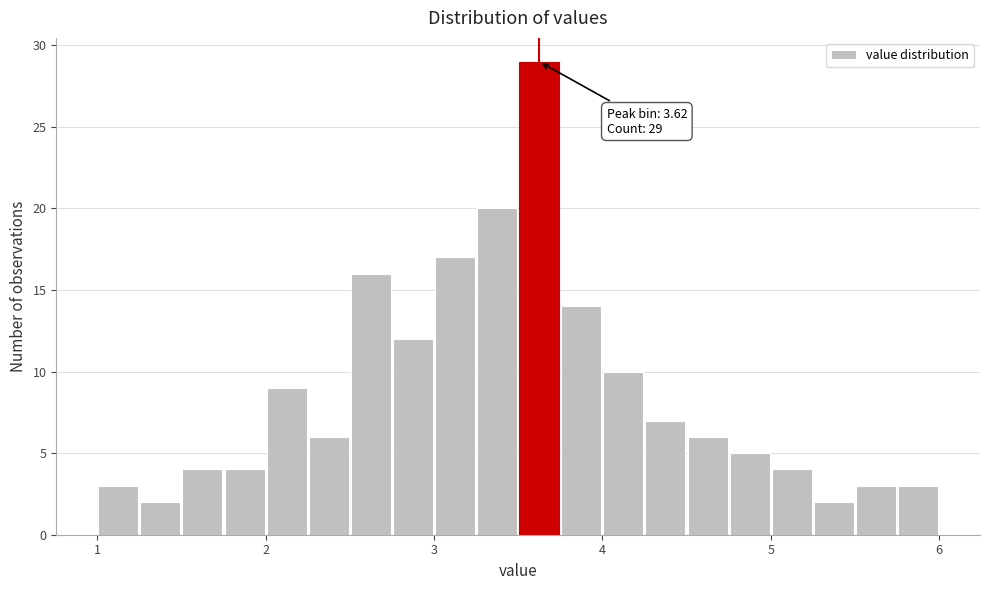

Around what value on the x-axis is the tallest bar? Give the approximate position of its centre, as read against the axis.

3.6